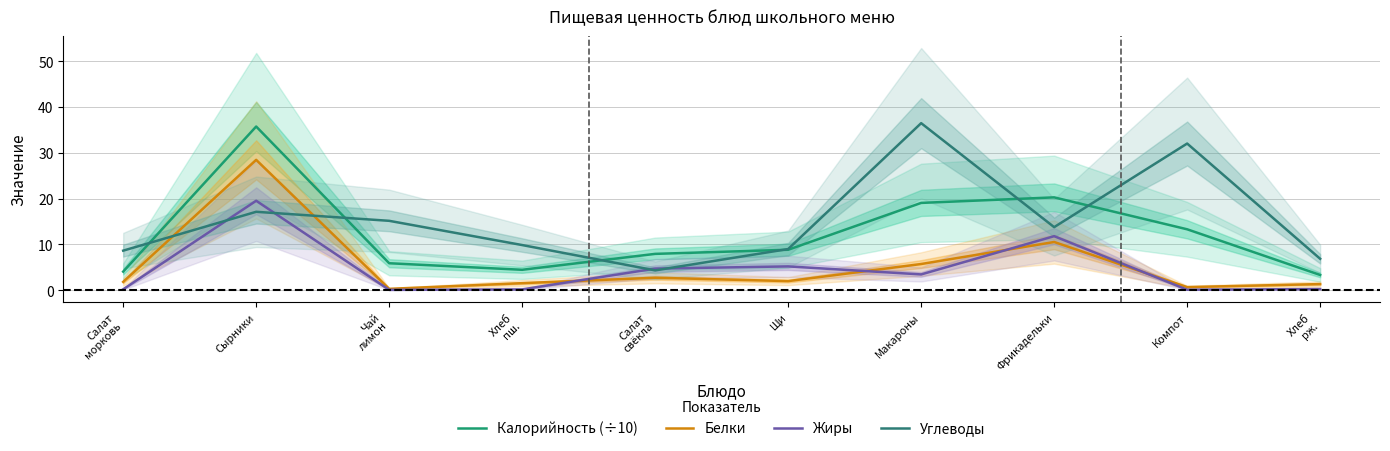

At which category is the sum across all series the highest?

Сырники